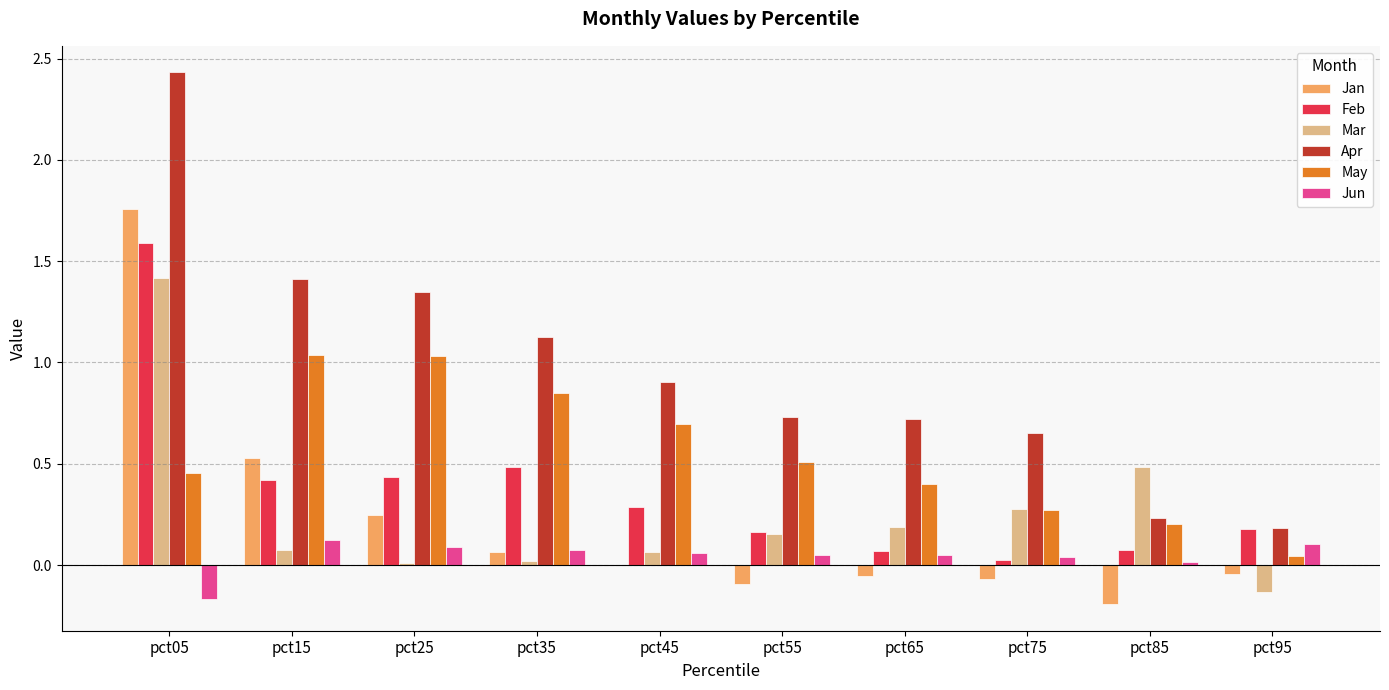

Which series has the largest range (max minus min)?

Apr